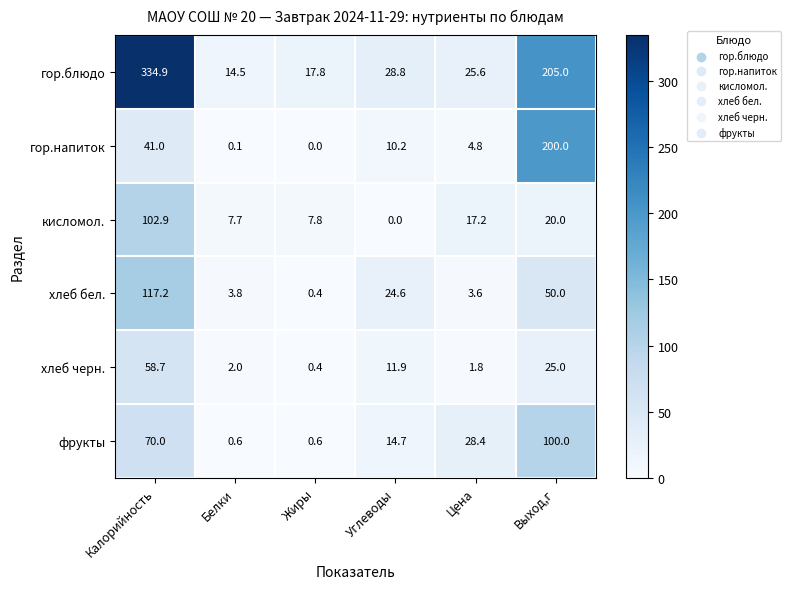

Which series has the largest total across all categories?

гор.блюдо